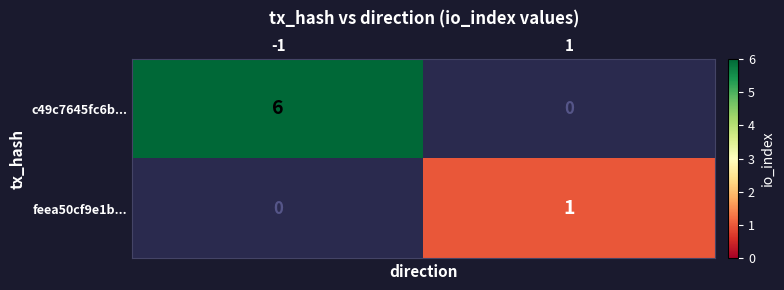

Reading left to right, transcribe all the data shown in this chart.

c49c7645fc6b...: -1=6	1=0
feea50cf9e1b...: -1=0	1=1